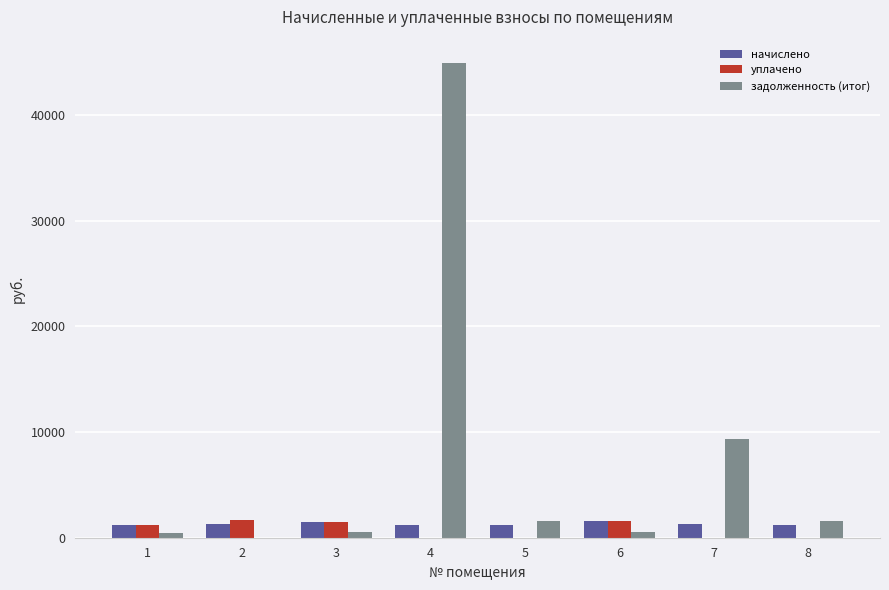

What is the sum of all уплачено values?

5873.3